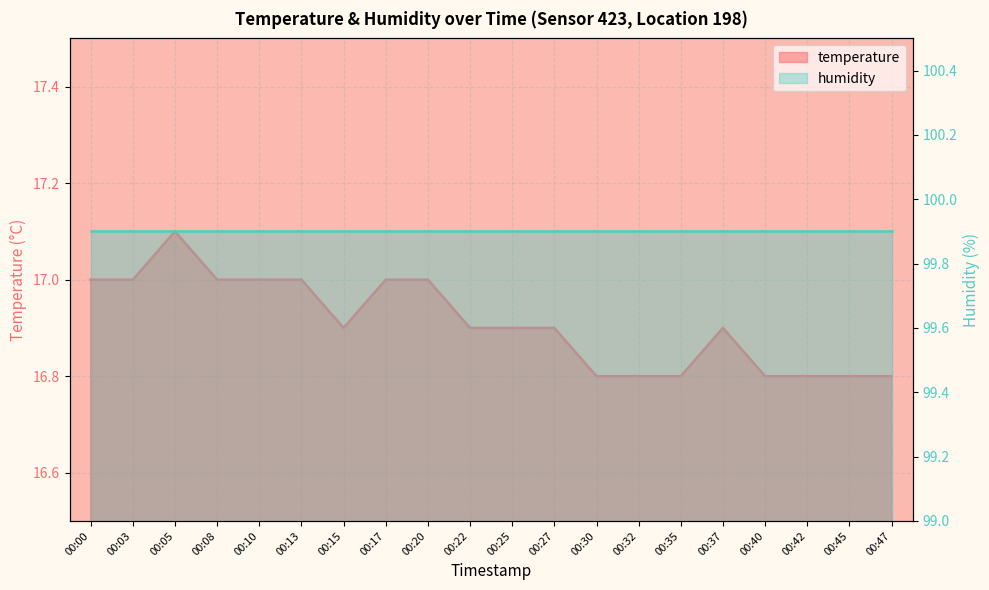

List the labels in order of value, smallest first.

00:30, 00:32, 00:35, 00:40, 00:42, 00:45, 00:47, 00:15, 00:22, 00:25, 00:27, 00:37, 00:00, 00:03, 00:08, 00:10, 00:13, 00:17, 00:20, 00:05